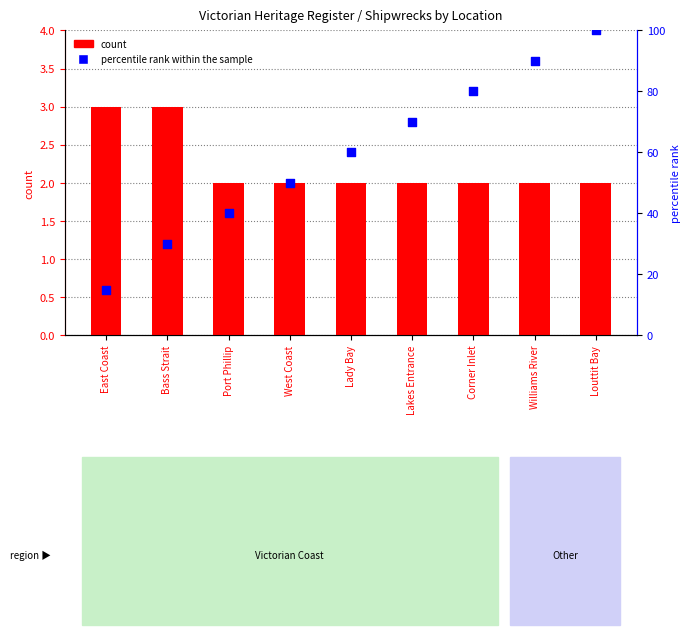

Which series contains the highest Y value?

percentile rank within the sample